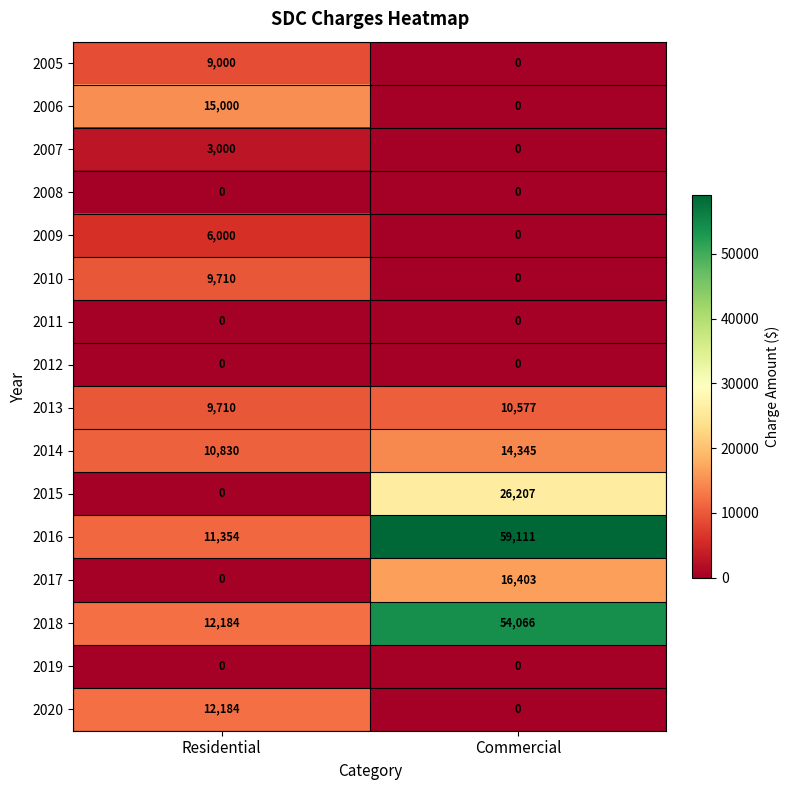

Rank the categories by 2014 value from highest to lowest.

Commercial, Residential